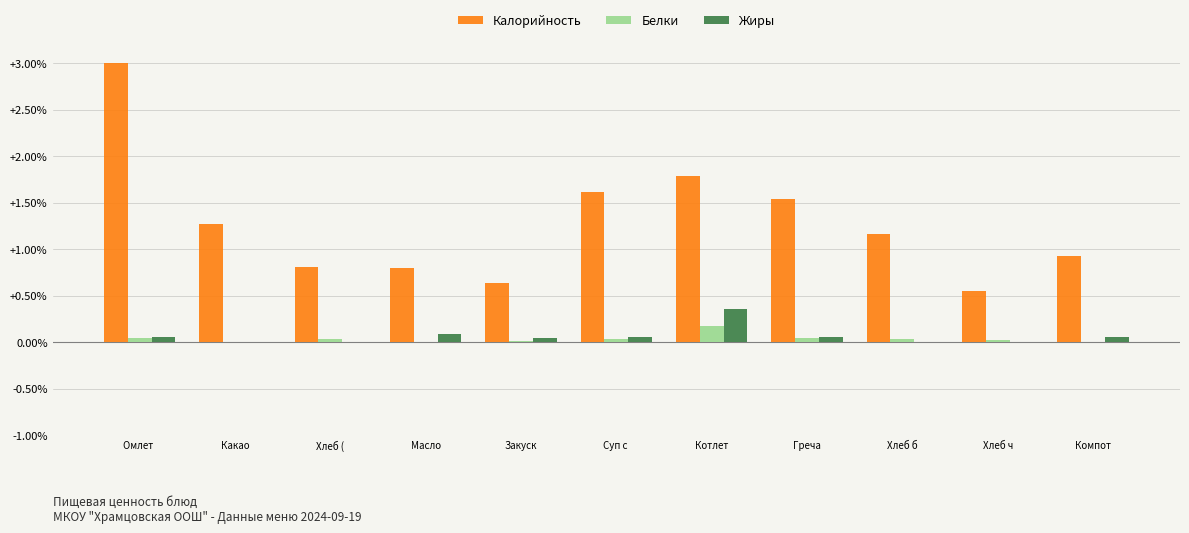

The value of Калорийность at Котлет is 1.8. True or false?

True